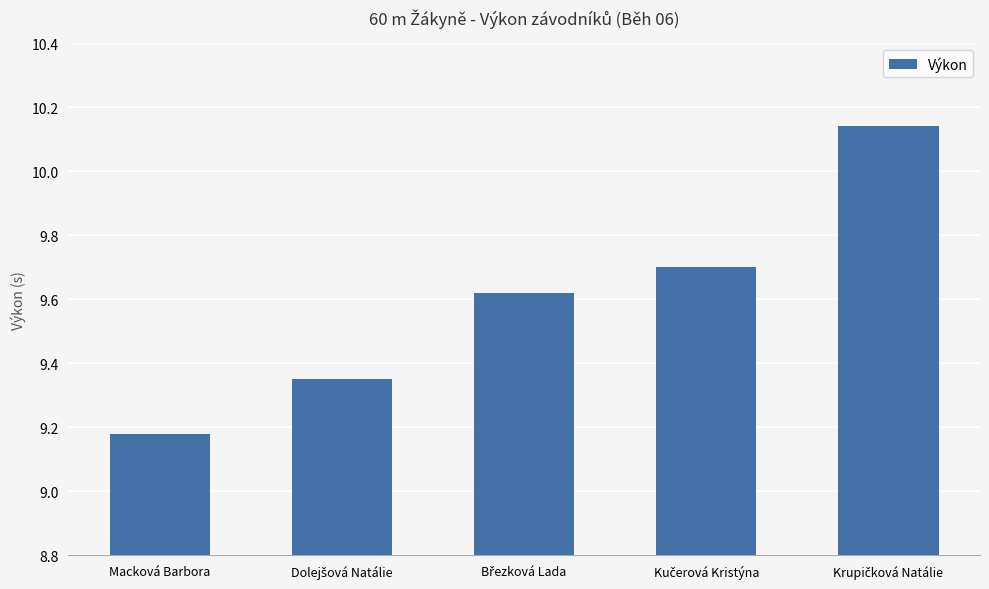

Which label corresponds to the smallest value in the chart?

Macková Barbora